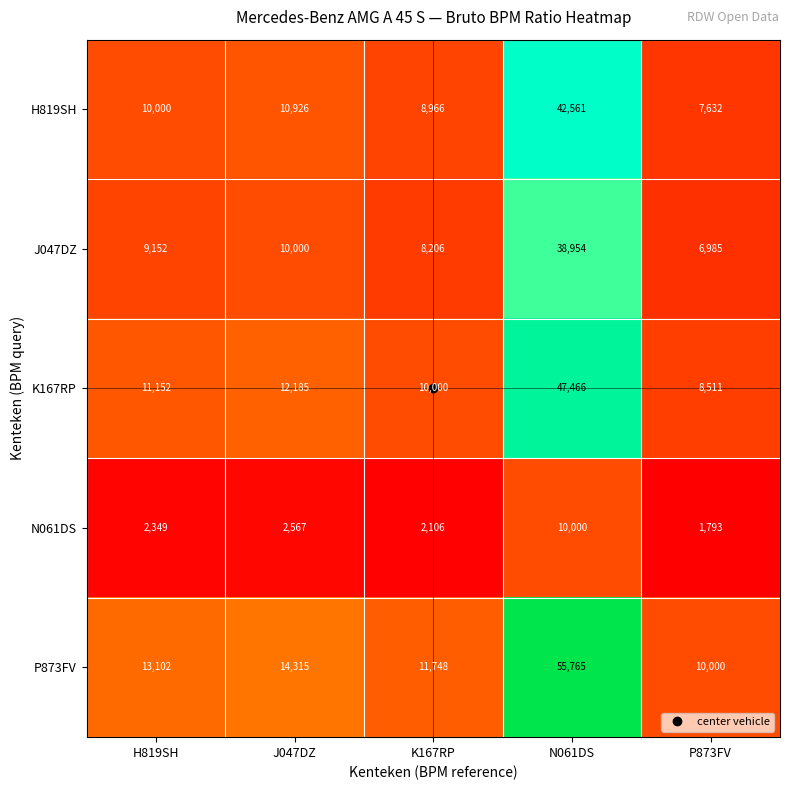

What is the difference between the N061DS values at J047DZ and N061DS?

7433